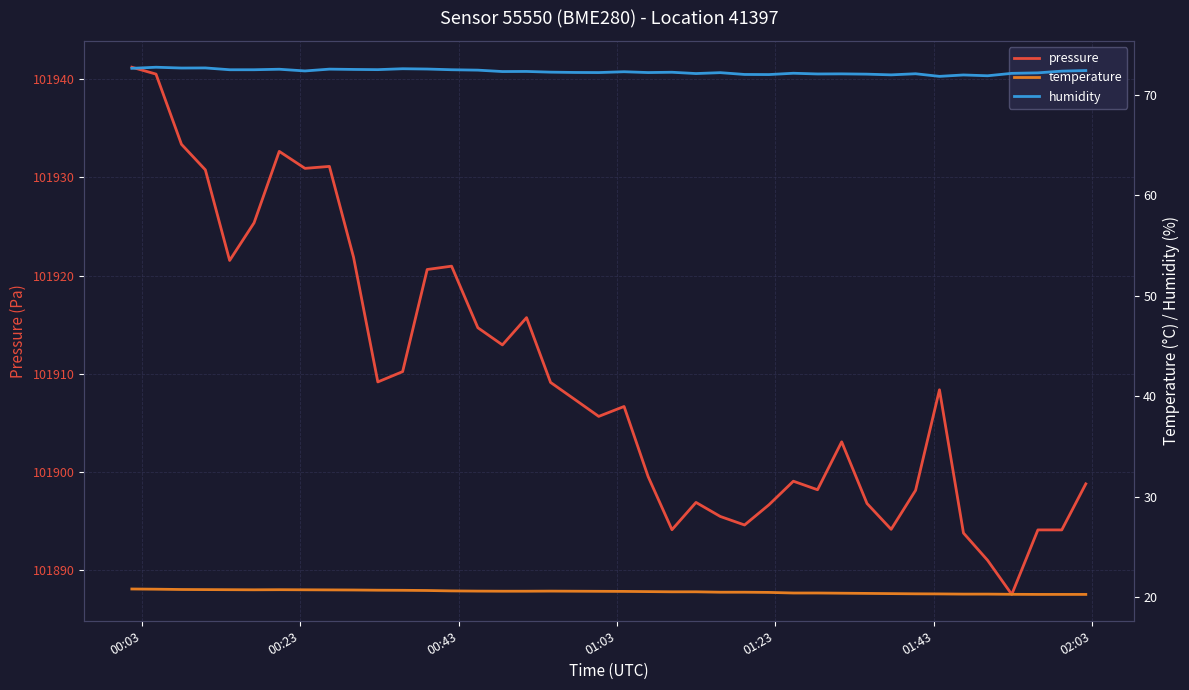

At which category is the sum across all series the highest?

00:03